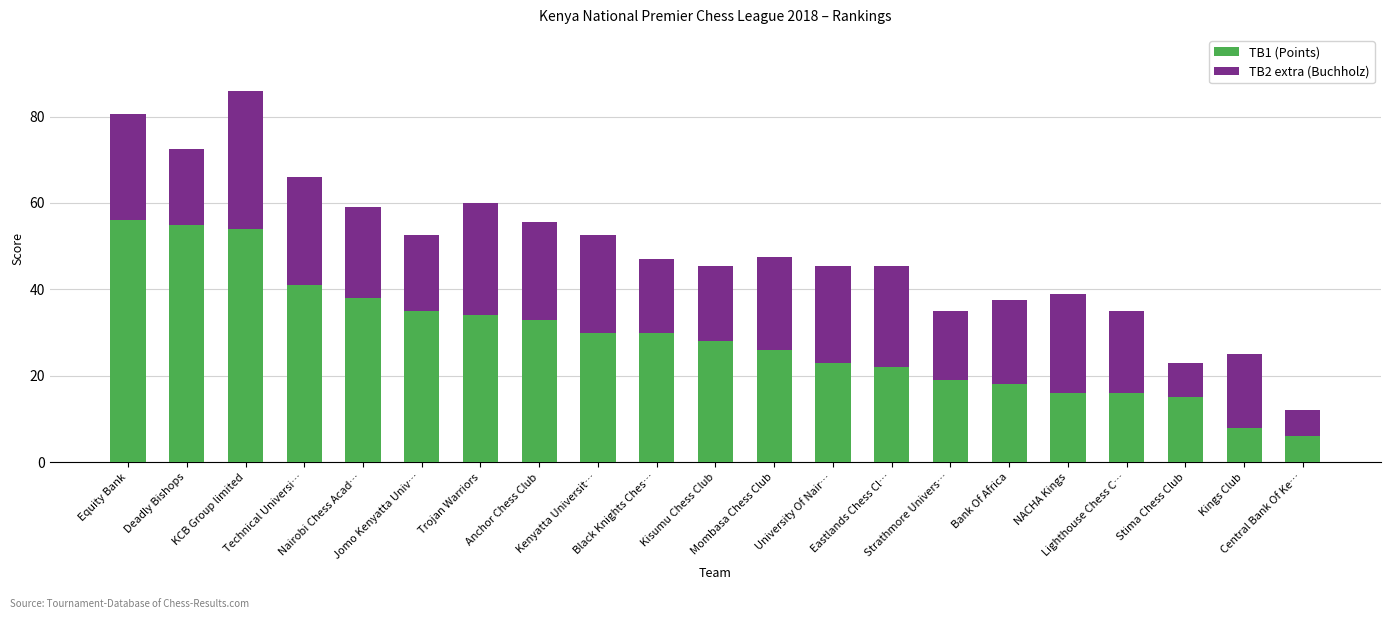

What is the minimum value for TB1 (Points)?

6.0